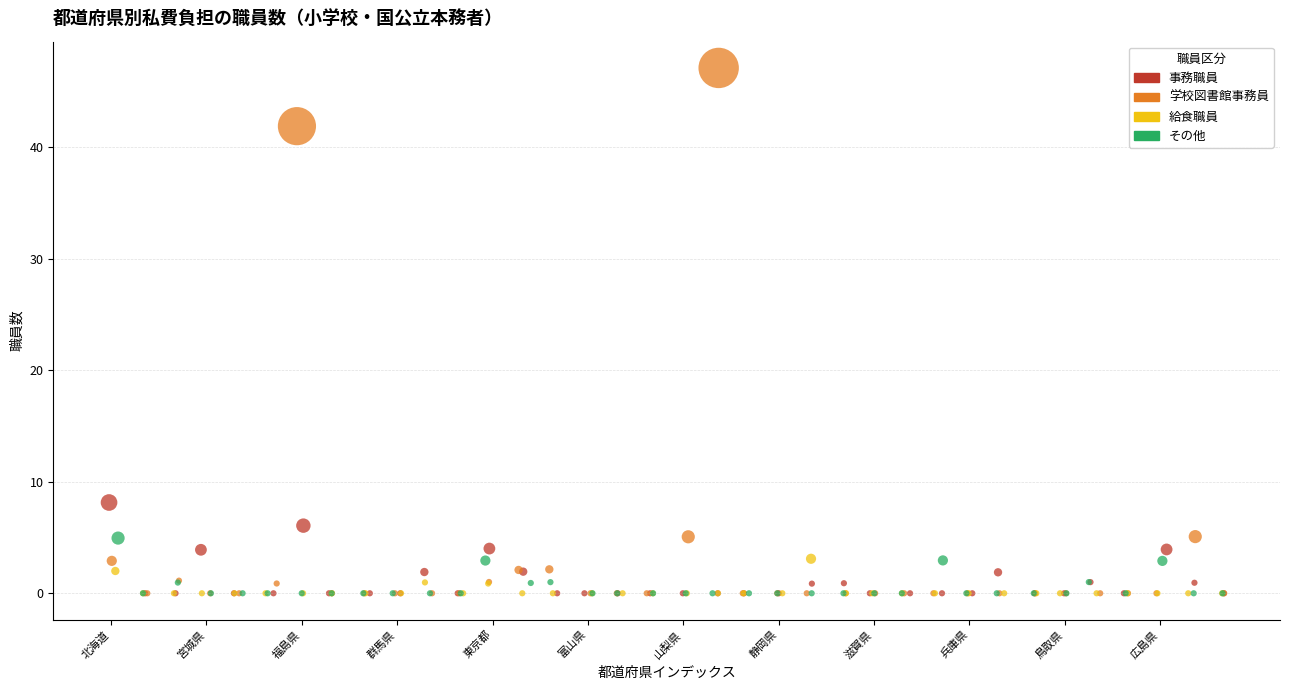

What are all the series names shown in the legend?

事務職員, 学校図書館事務員, 給食職員, その他